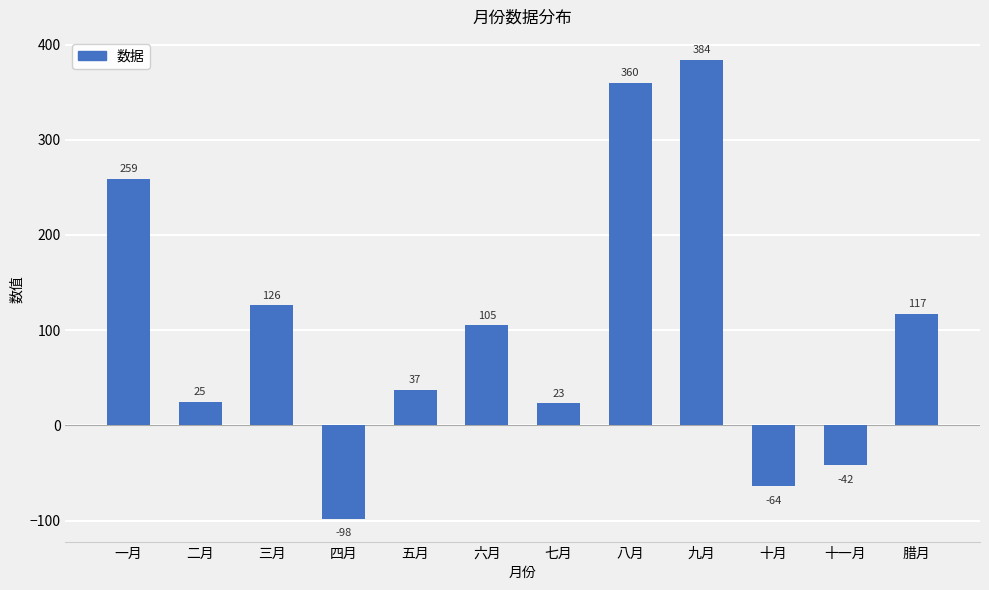

What is the label of the 11th bar from the right?

二月